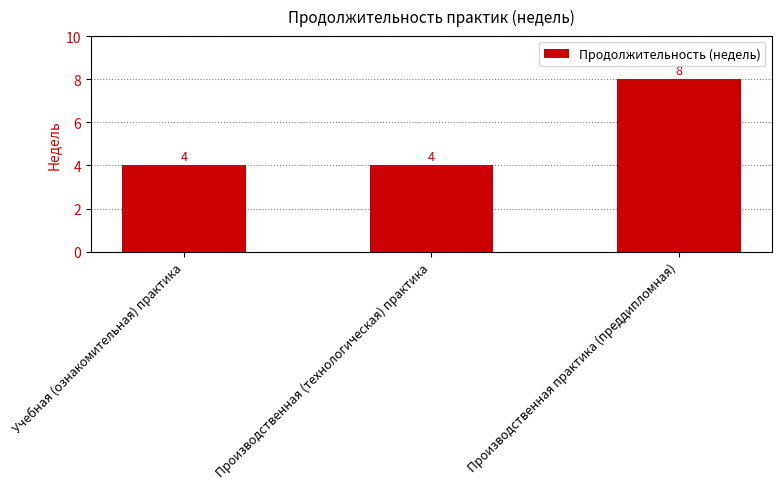

Reading left to right, list all the values displayed in this chart.

Учебная (ознакомительная) практика=4	Производственная (технологическая) практика=4	Производственная практика (преддипломная)=8